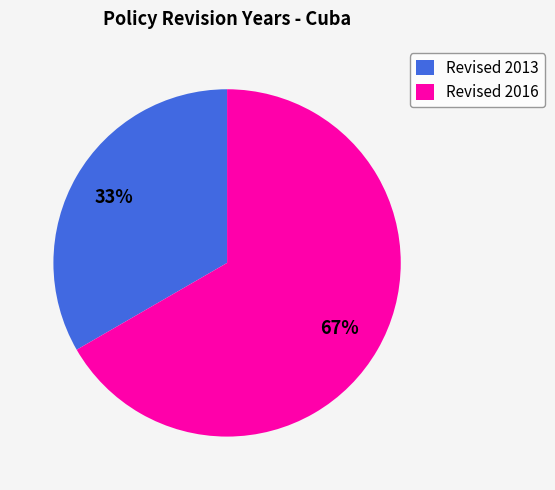

Do Revised 2013 and Revised 2016 together represent more than half of the pie?

Yes